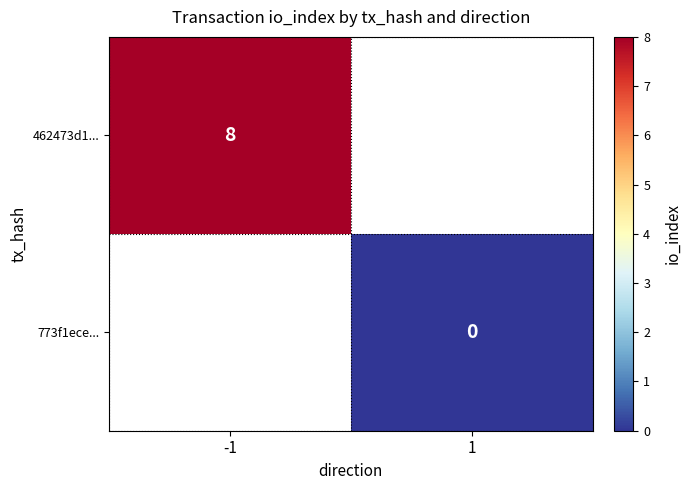

Which label corresponds to the smallest value in the chart?

1